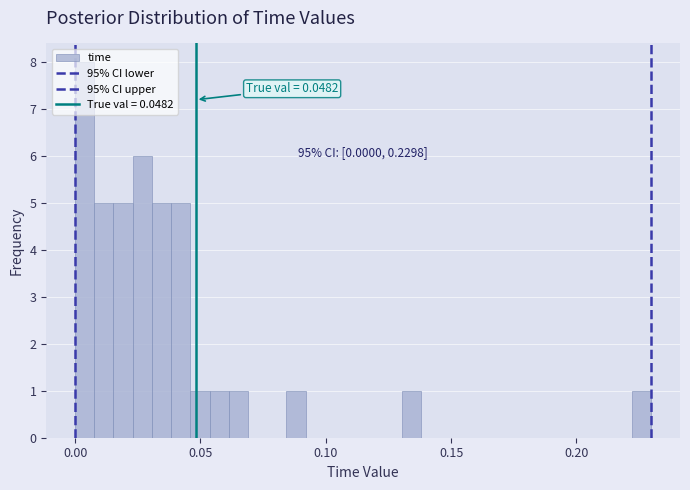

Read against the x-axis, roughly where is the centre of the tallest bar?

0.005